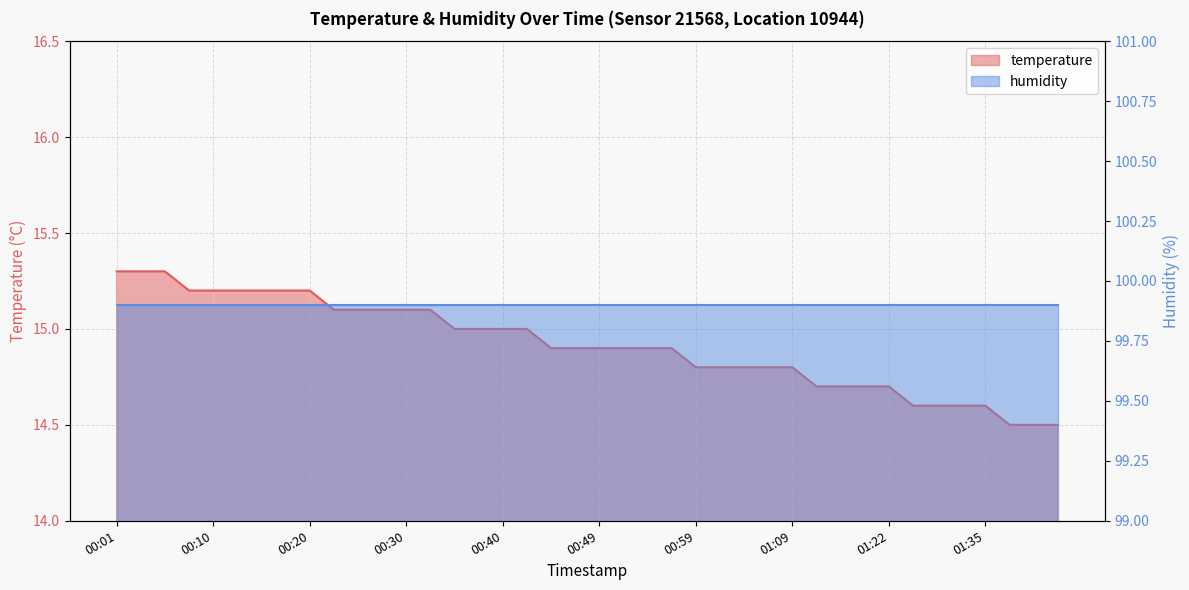

What is the change in value from 00:10 to 00:25?

-0.1